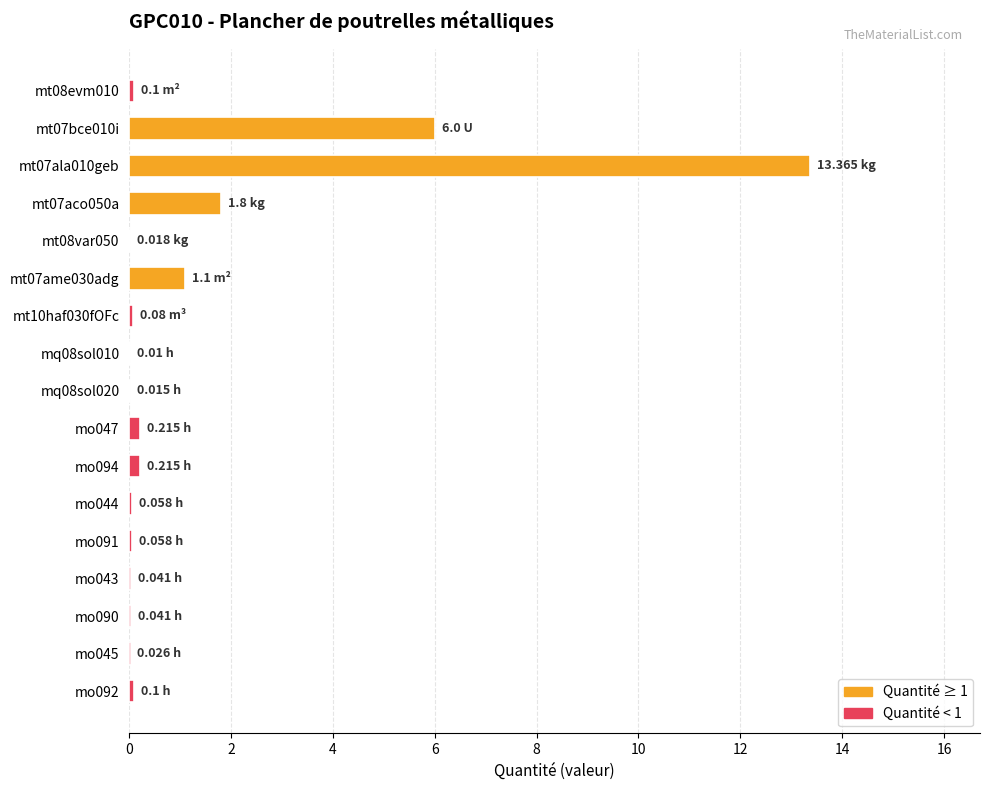

What is the sum of all values?

23.2